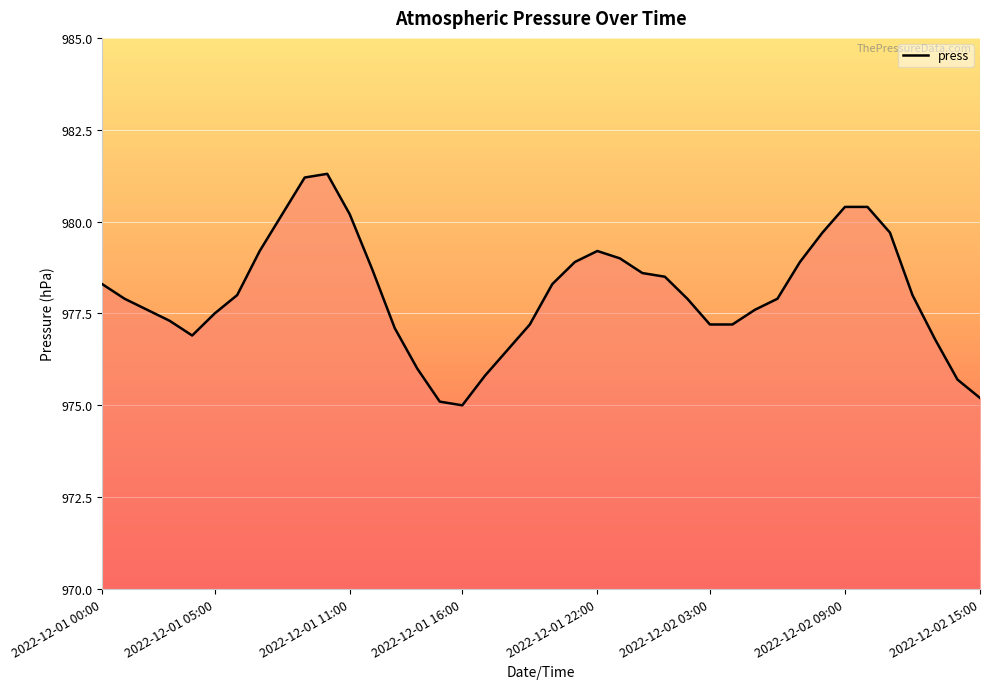

What is the greatest value displayed?

981.3